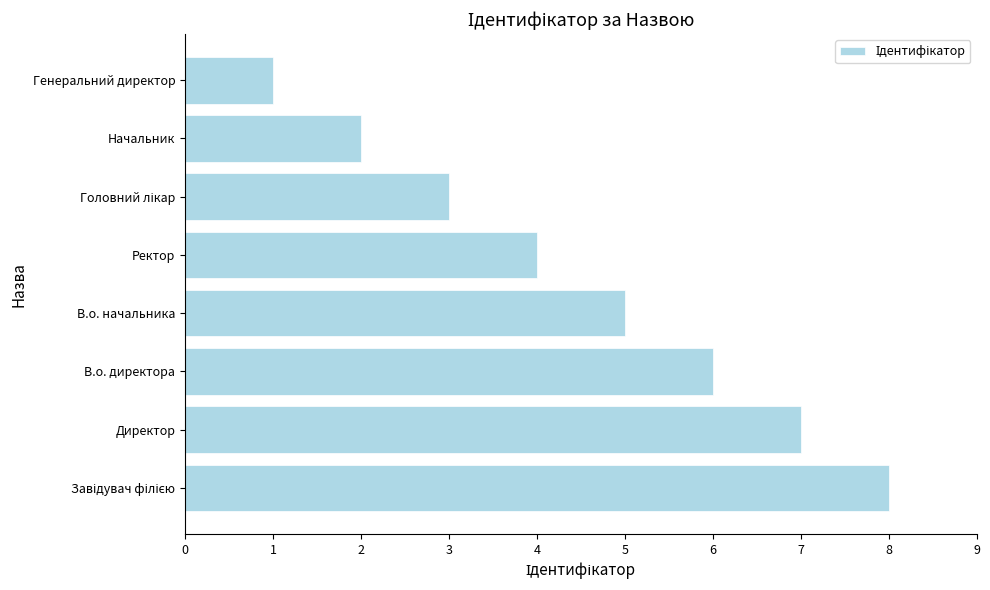

Is it true that the value at В.о. начальника is 5?

True